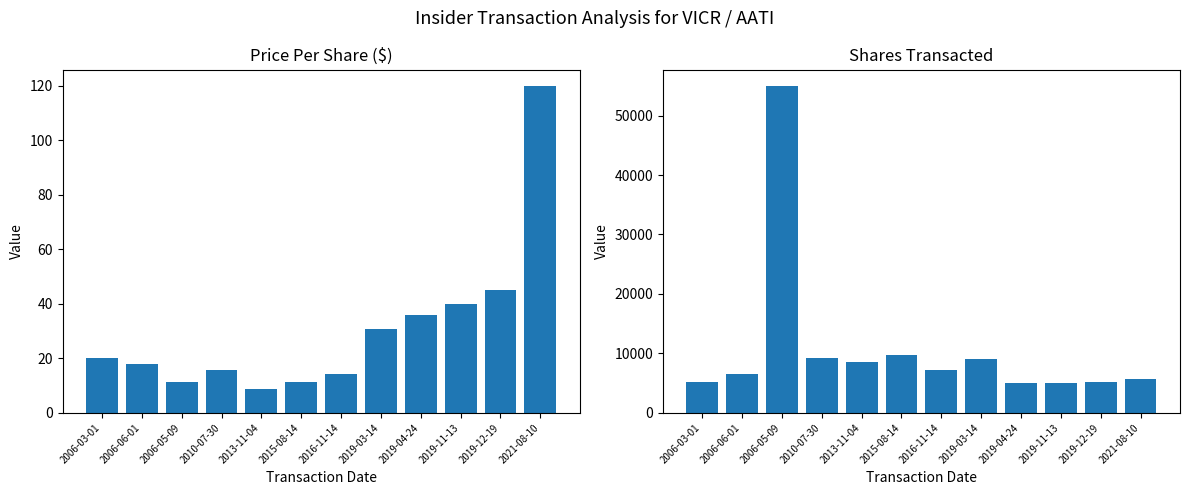

The transactionPricePerShare series shows 20.0 at 2006-03-01. True or false?

True